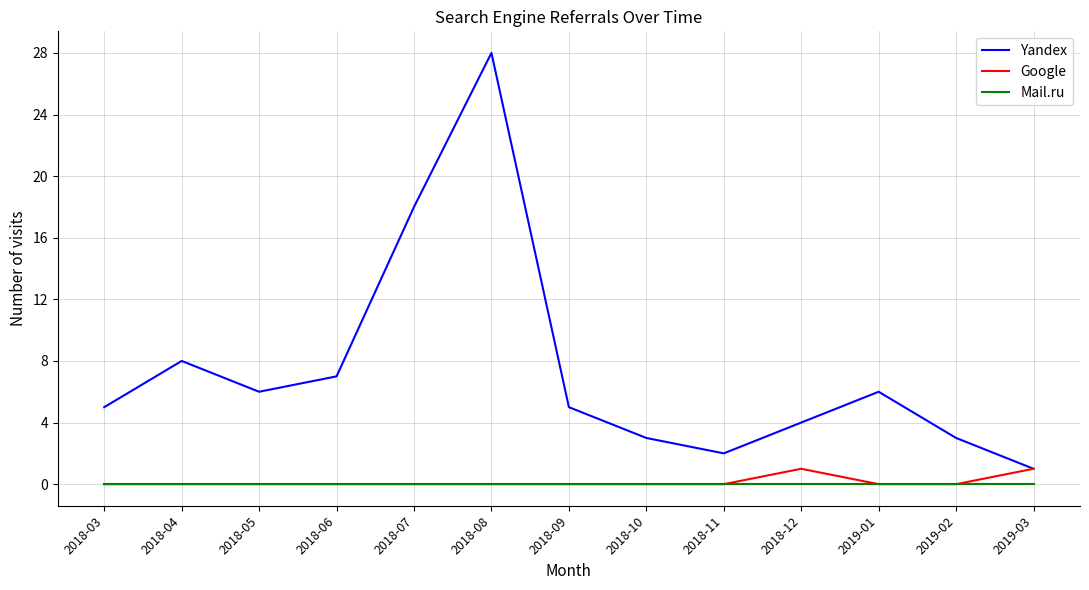

True or false: Yandex and Mail.ru cross at least once.

False